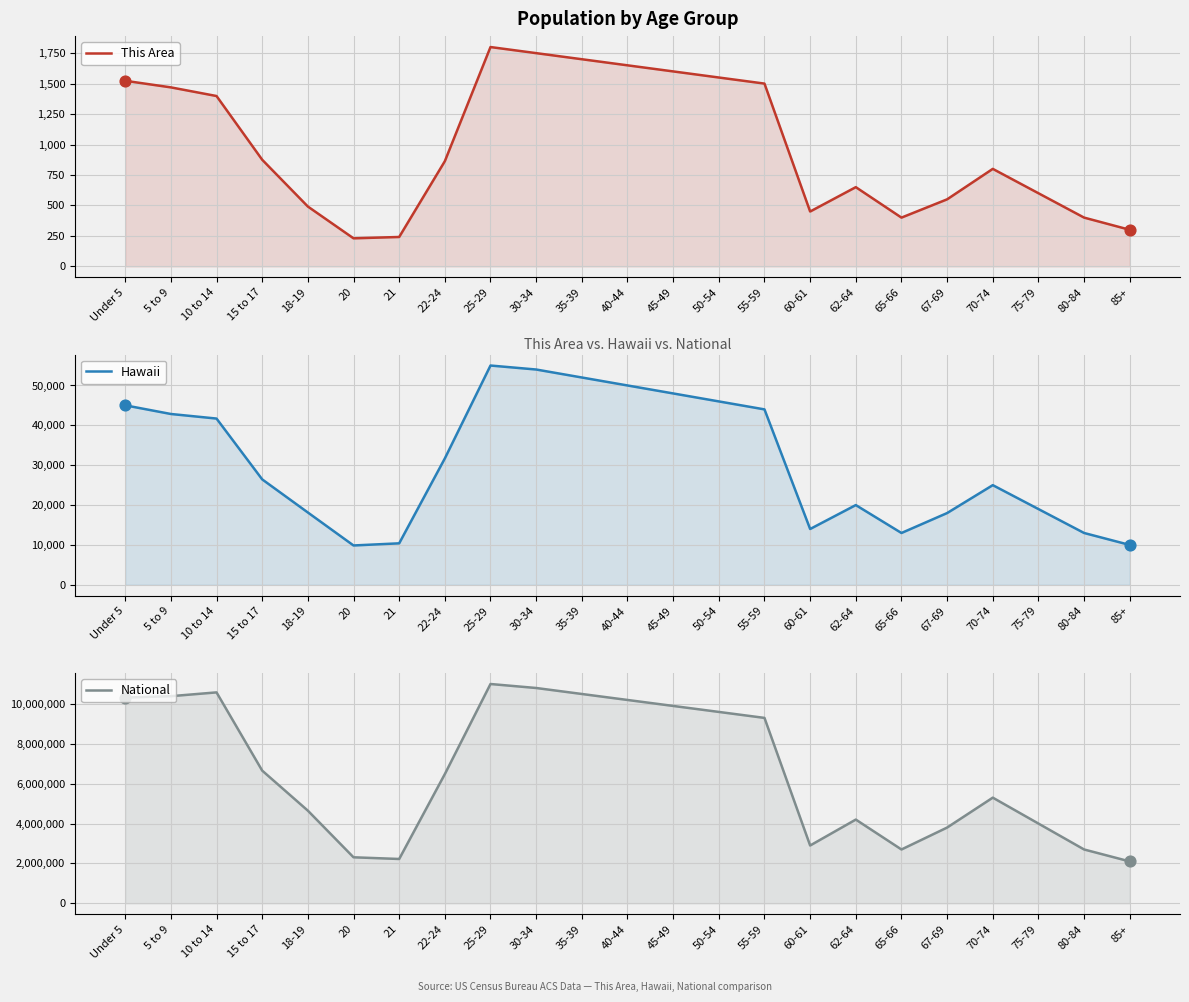

Is the value of Hawaii at 10 to 14 greater than the value of National at 45-49?

No